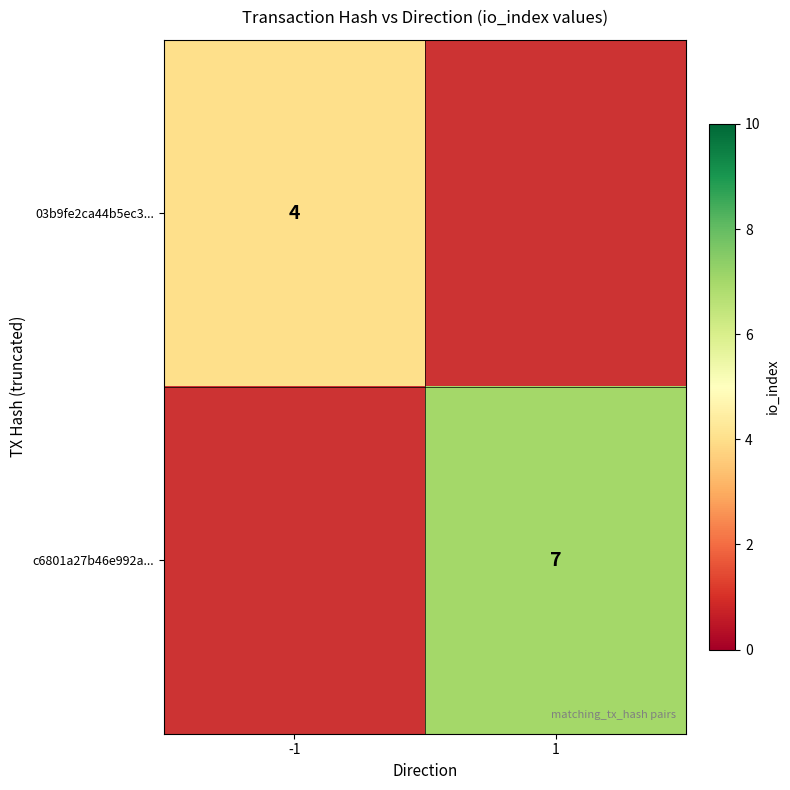

Between 1 and -1, which is larger?

-1